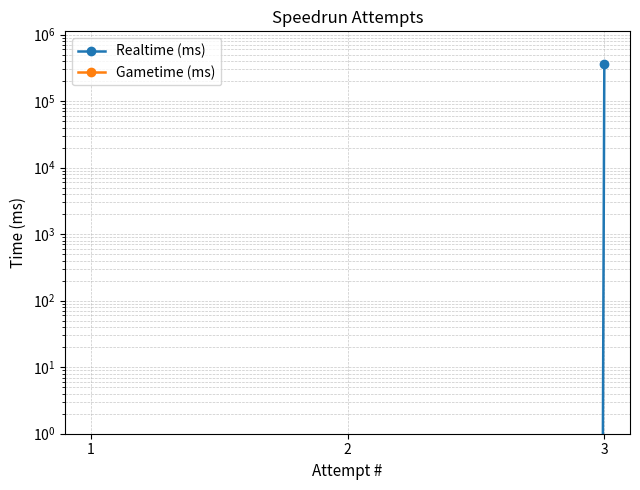

Reading left to right, list all the values displayed in this chart.

Realtime (ms): 1=0	2=0	3=357812
Gametime (ms): 1=0	2=0	3=0